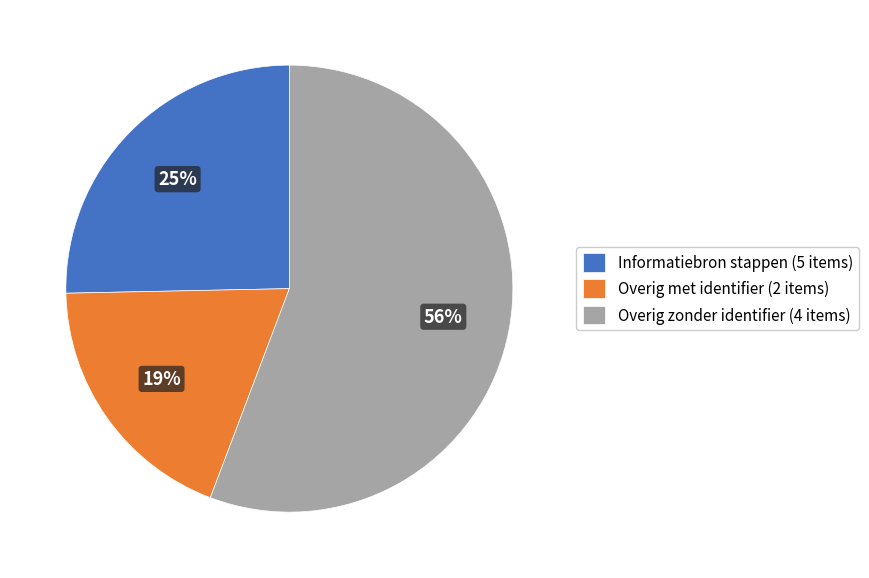

What is the majority slice?

Overig zonder identifier (4 items)